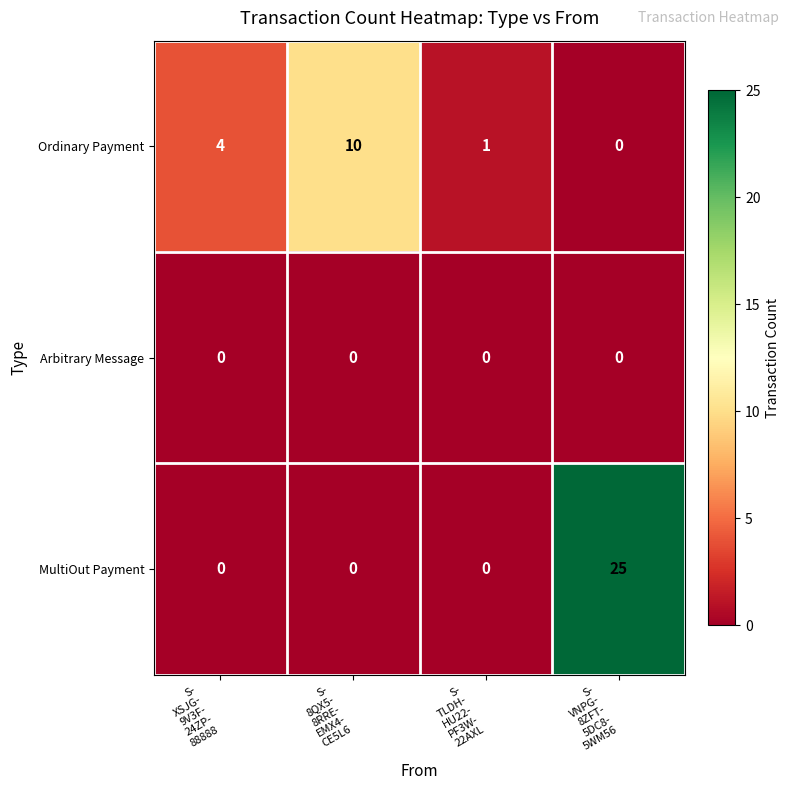

Reading right to left, transcribe all the data shown in this chart.

Ordinary Payment: 0	1	10	4
Arbitrary Message: 0	0	0	0
MultiOut Payment: 25	0	0	0